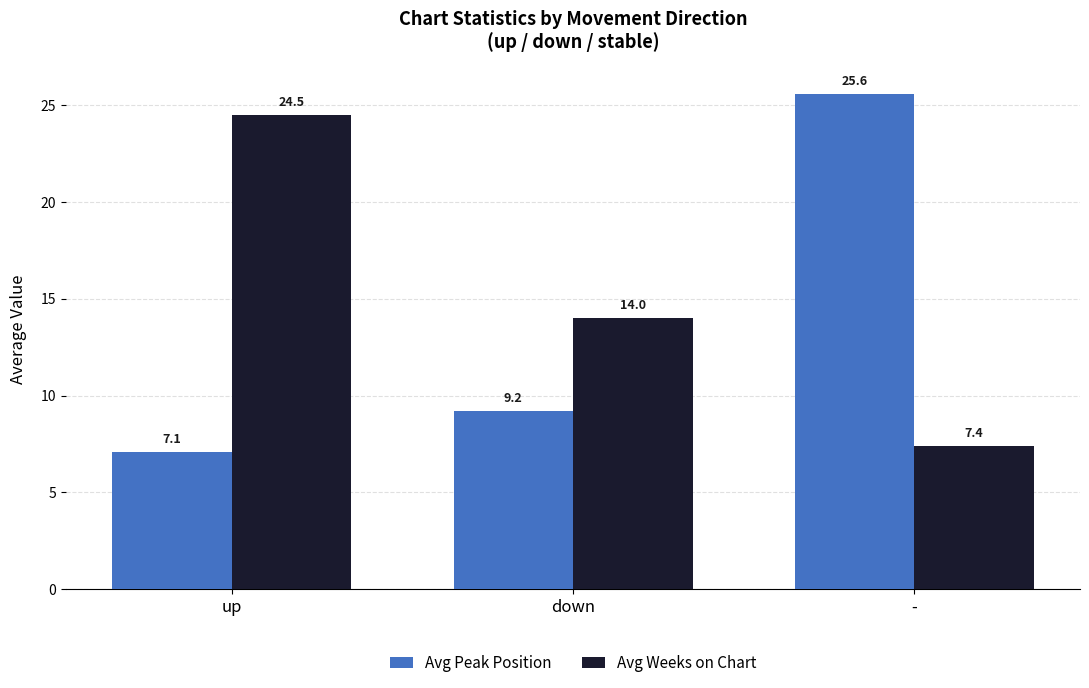

Rank the series by their maximum value, from lowest to highest.

Avg Weeks on Chart, Avg Peak Position